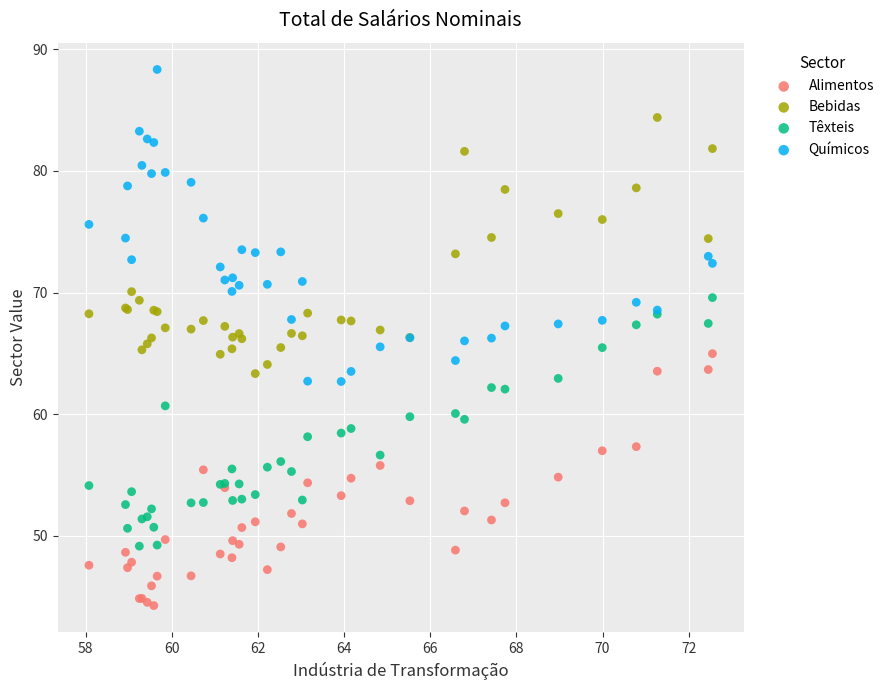

Which series has the largest Y range (max minus min)?

Químicos